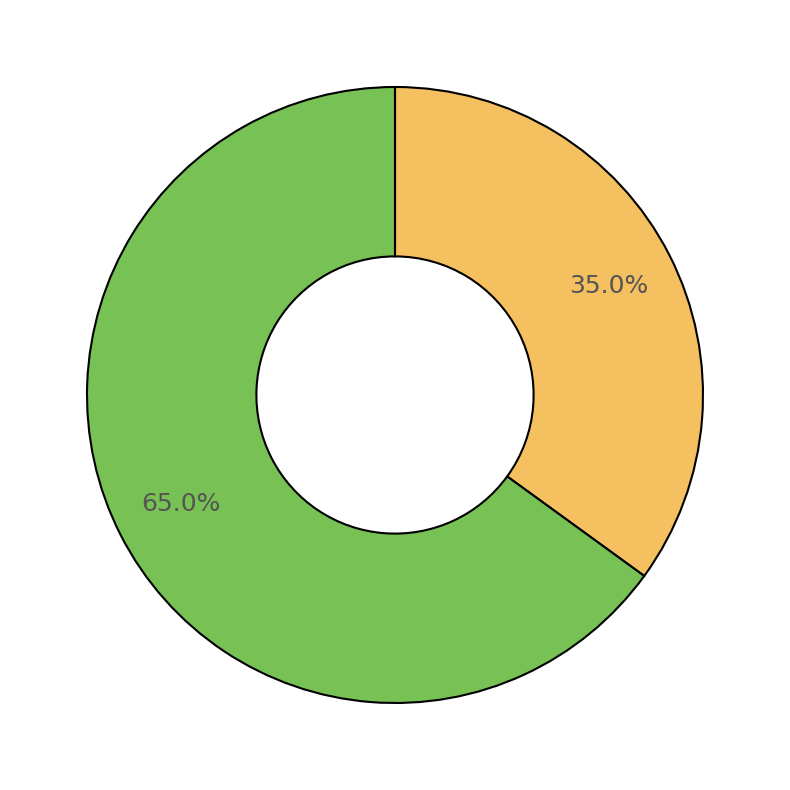

Is there a majority slice in this chart?

Yes